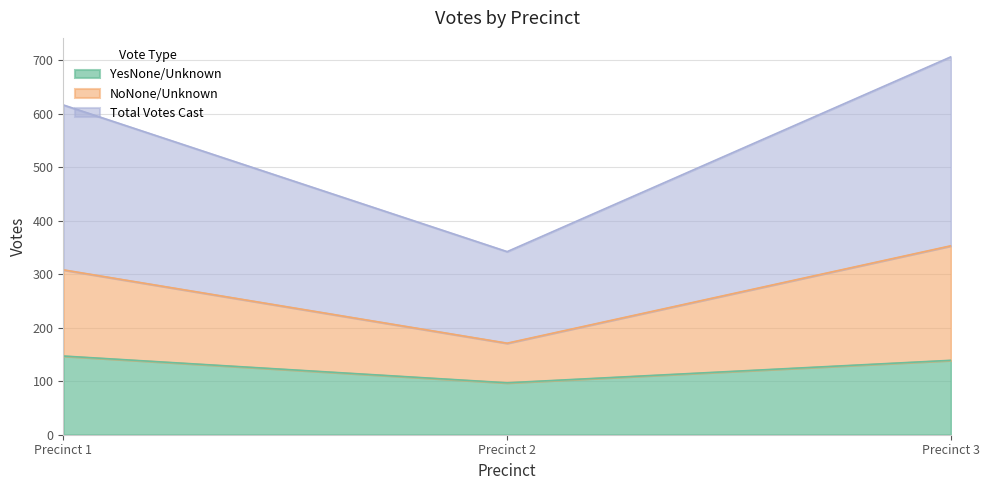

Reading left to right, transcribe the values for YesNone/Unknown.

Precinct 1=147	Precinct 2=97	Precinct 3=139